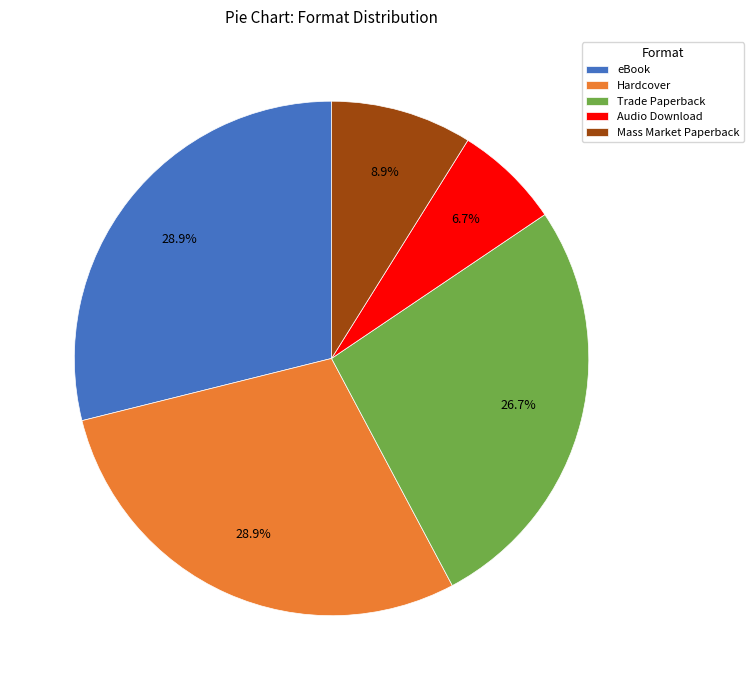

What percentage is the Mass Market Paperback slice, to the nearest percent?

9%